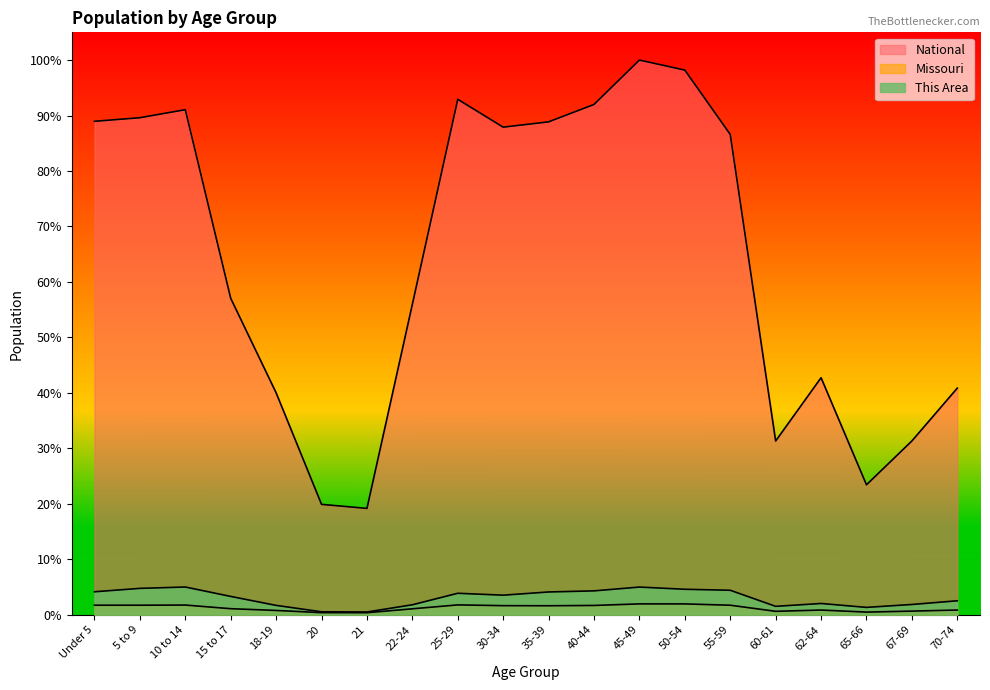

What are all the series names shown in the legend?

This Area, Missouri, National